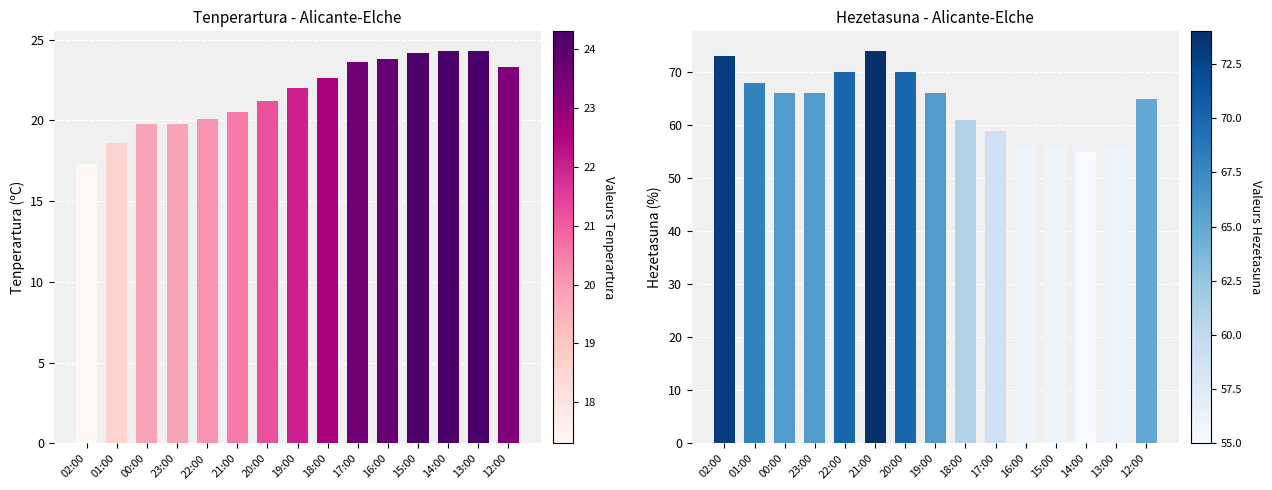

What is the label of the 8th bar from the right?

19:00